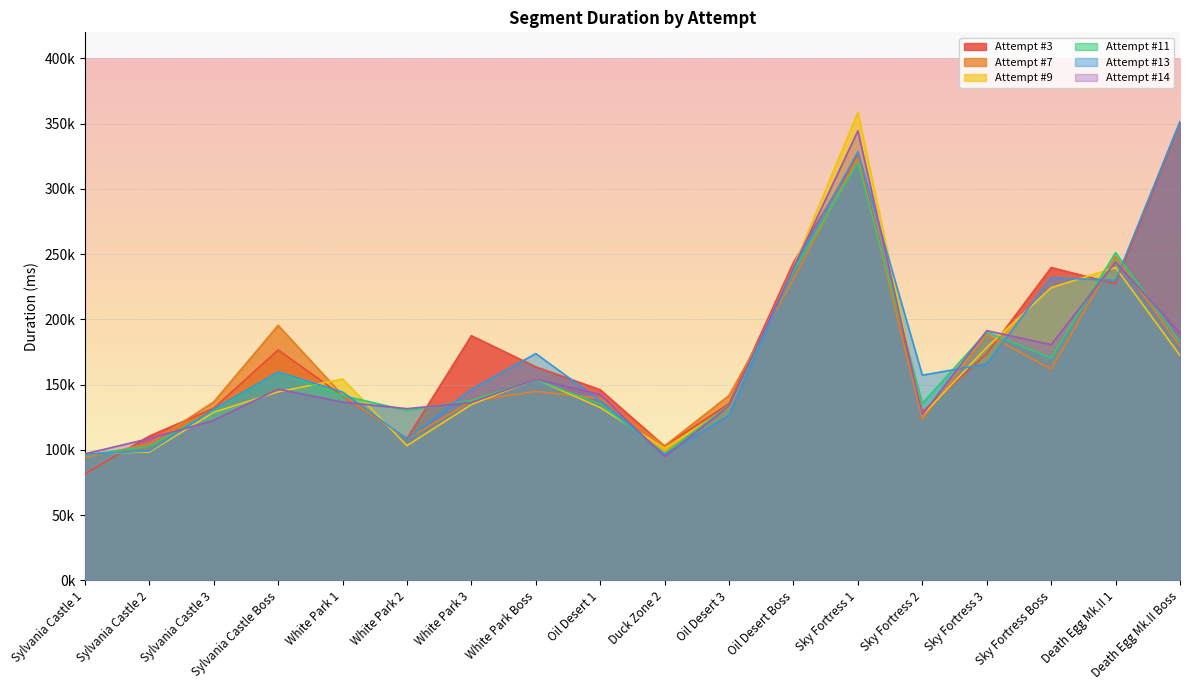

What are all the series names shown in the legend?

Attempt #3, Attempt #7, Attempt #9, Attempt #11, Attempt #13, Attempt #14